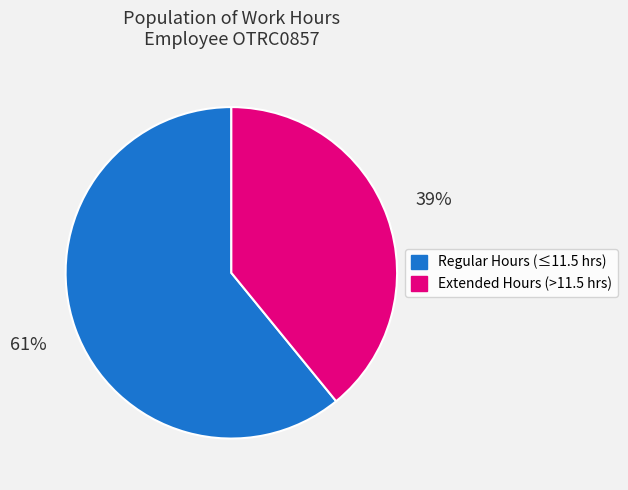

What is the smallest slice in the pie chart?

Extended Hours (>11.5 hrs)